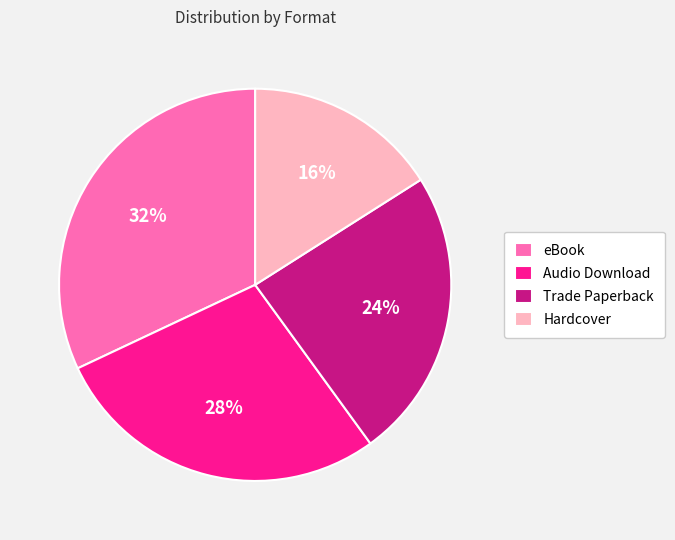

Is the sum of eBook and Hardcover greater than half?

No